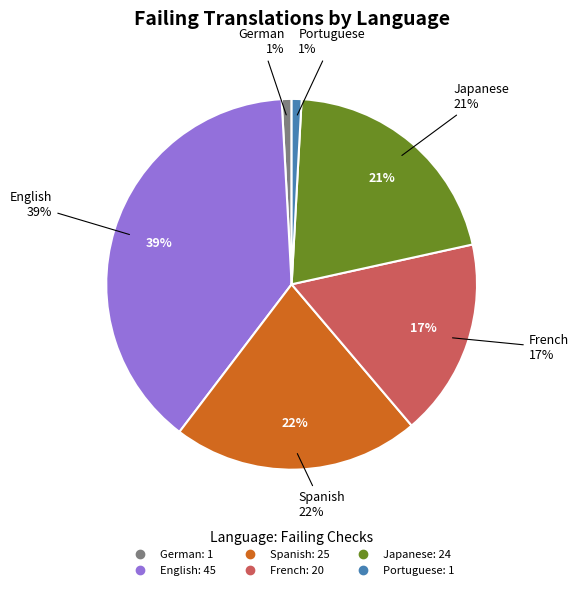

What is the largest slice in the pie chart?

English